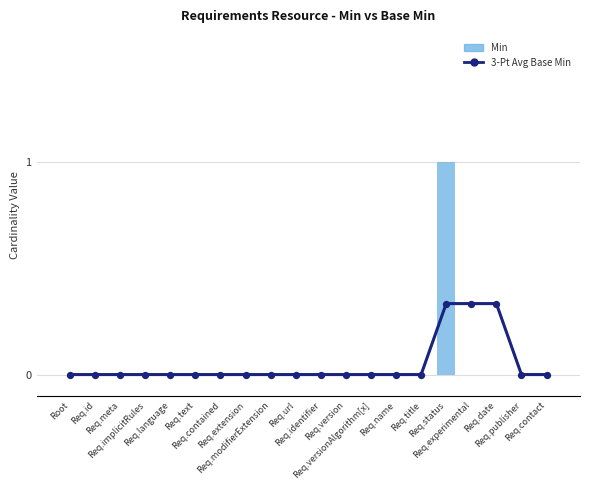

What are all the series names shown in the legend?

3-Pt Avg Base Min, Min